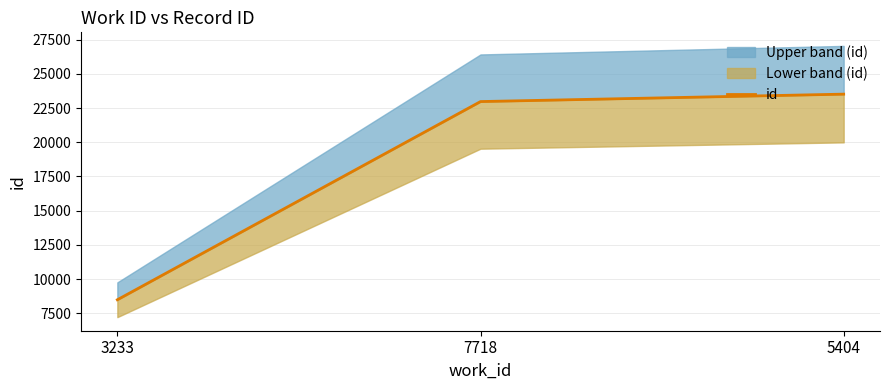

Reading left to right, extract all data points from this chart.

3233=8483	7718=22975	5404=23518